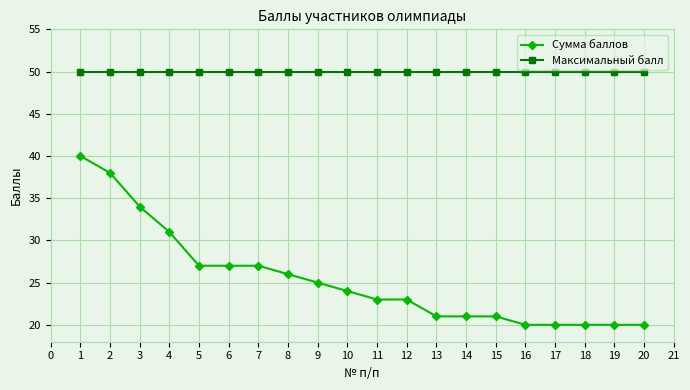

Reading left to right, what are all the values shown in this chart?

Сумма баллов: 40	38	34	31	27	27	27	26	25	24	23	23	21	21	21	20	20	20	20	20
Максимальный балл: 50	50	50	50	50	50	50	50	50	50	50	50	50	50	50	50	50	50	50	50